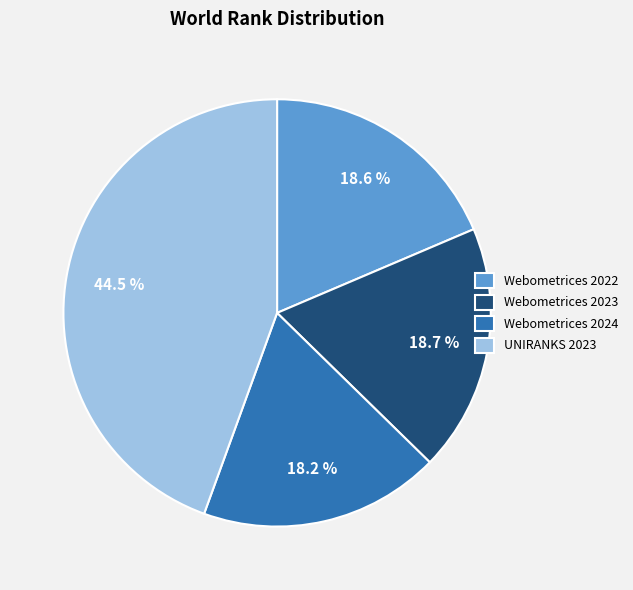

What percentage is NOT represented by Webometrices 2022?

81.4%